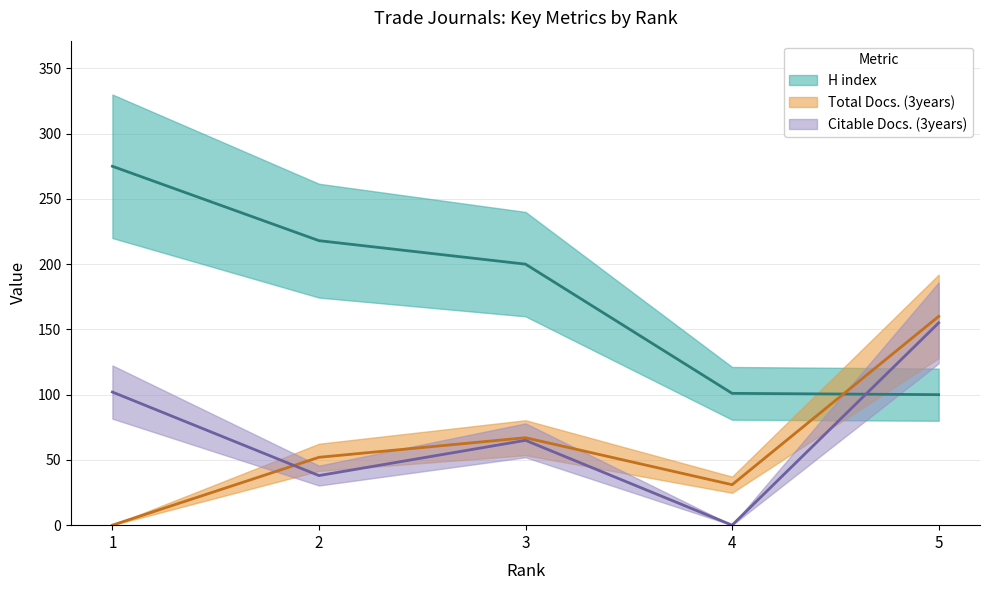

Reading left to right, list all the values displayed in this chart.

H index: 1=275	2=218	3=200	4=101	5=100
Total Docs. (3years): 1=0	2=52	3=67	4=31	5=160
Citable Docs. (3years): 1=102	2=38	3=65	4=0	5=155